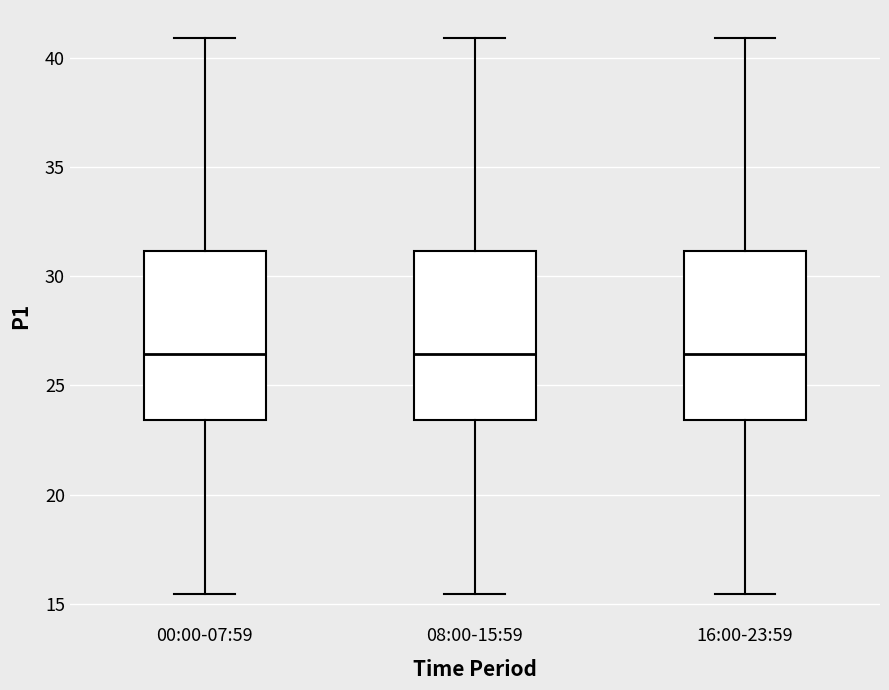

Where is the upper edge of the box for 08:00-15:59 on the y-axis? The values are not printed on the chart, so give them approximately, as read against the axis.

31.0